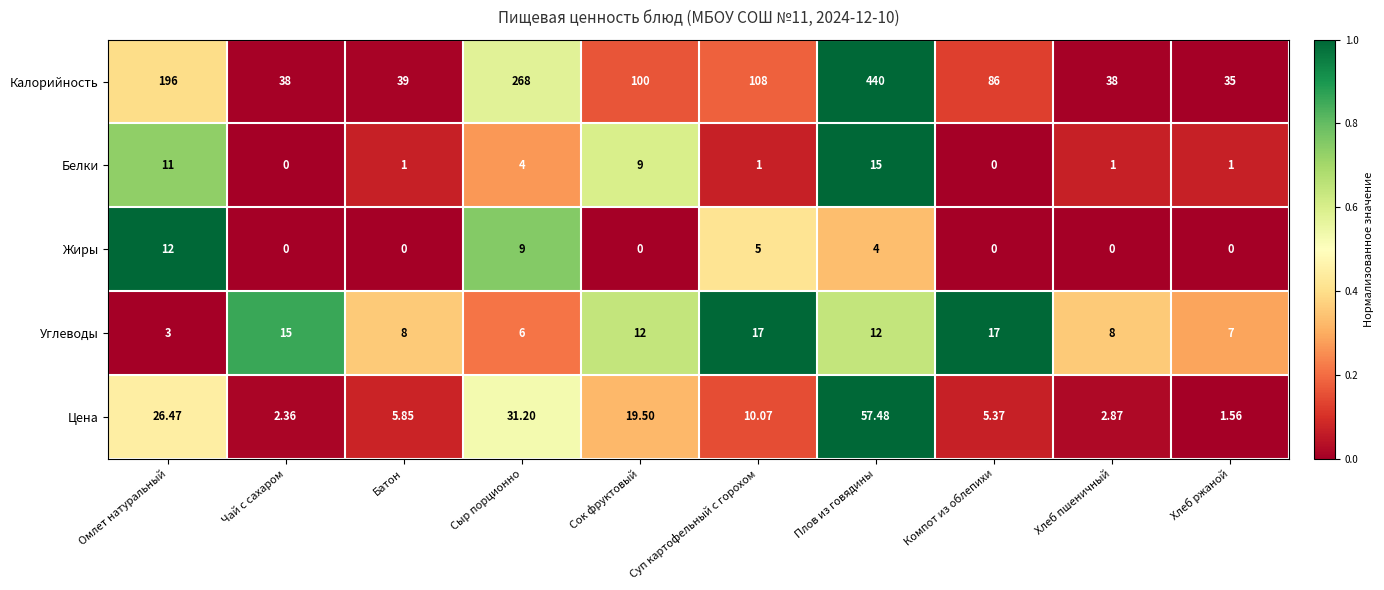

Where does the Цена series first go above 10?

Омлет натуральный